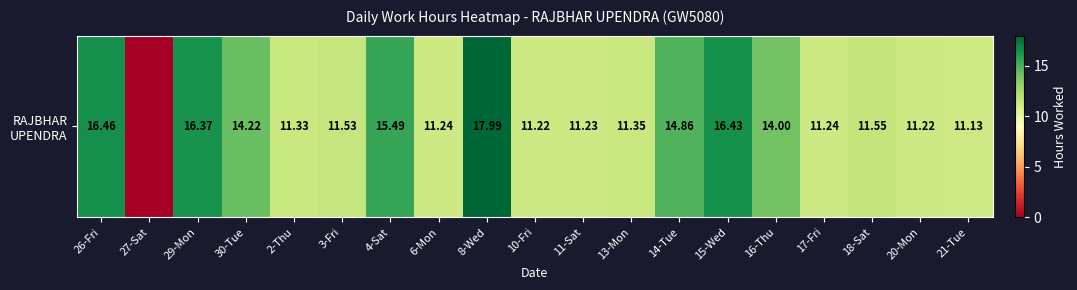

List the labels in order of value, smallest first.

27-Sat, 21-Tue, 10-Fri, 20-Mon, 11-Sat, 6-Mon, 17-Fri, 2-Thu, 13-Mon, 3-Fri, 18-Sat, 16-Thu, 30-Tue, 14-Tue, 4-Sat, 29-Mon, 15-Wed, 26-Fri, 8-Wed